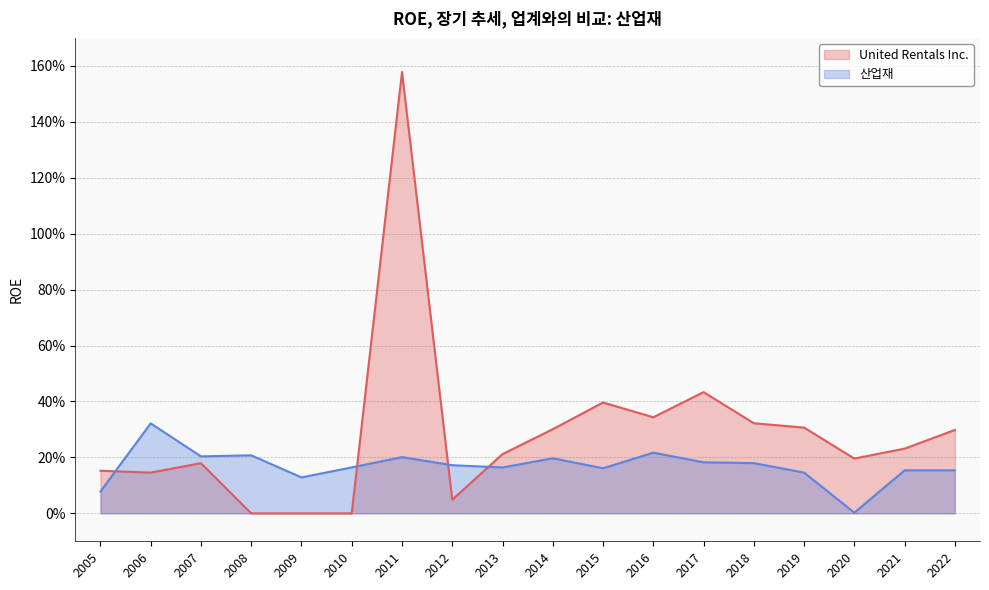

Where is 산업재 nearest to the value 0?

2020